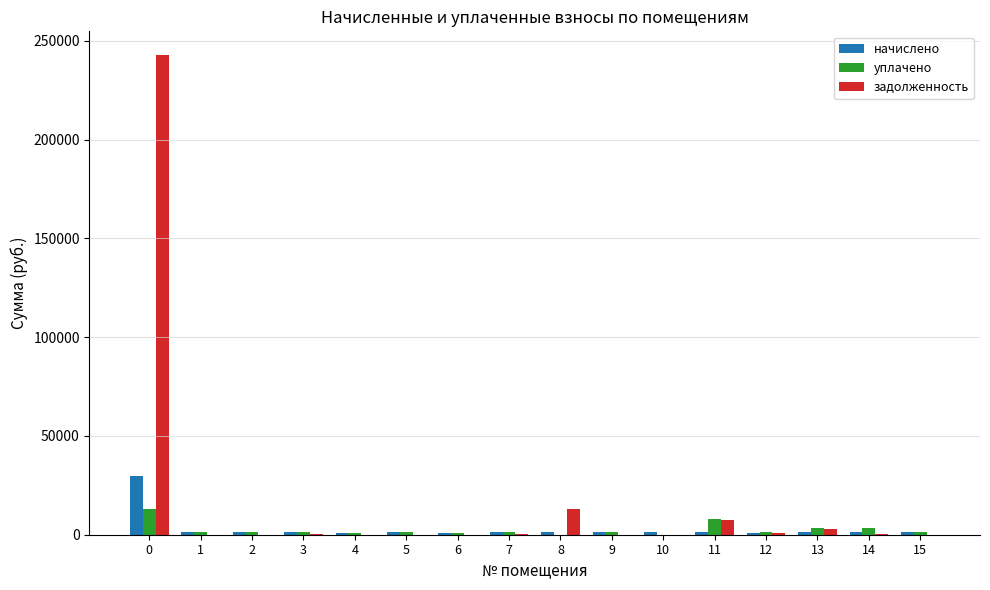

How many distinct data groups are displayed?

3